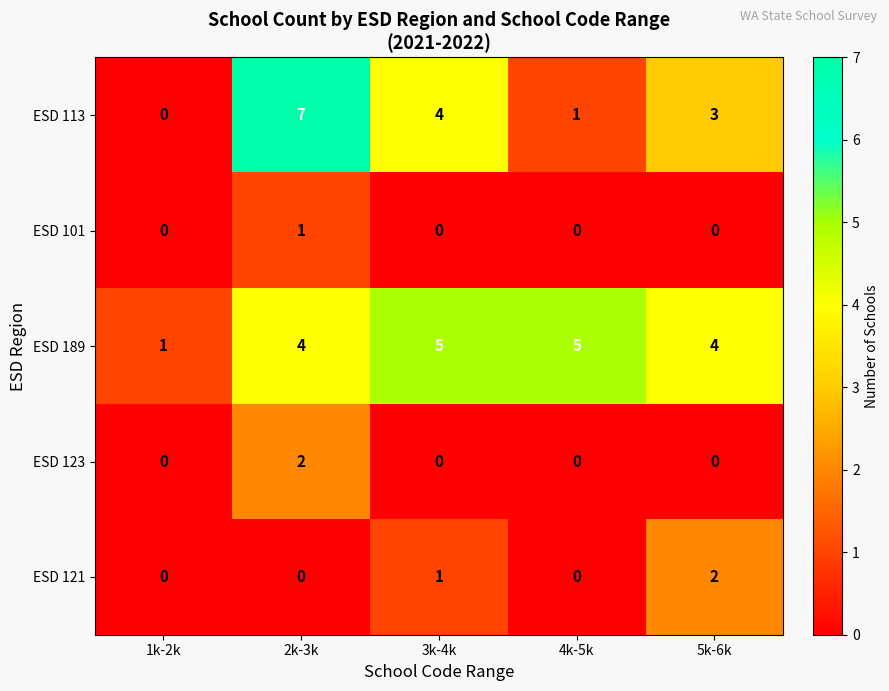

How many distinct data groups are displayed?

5